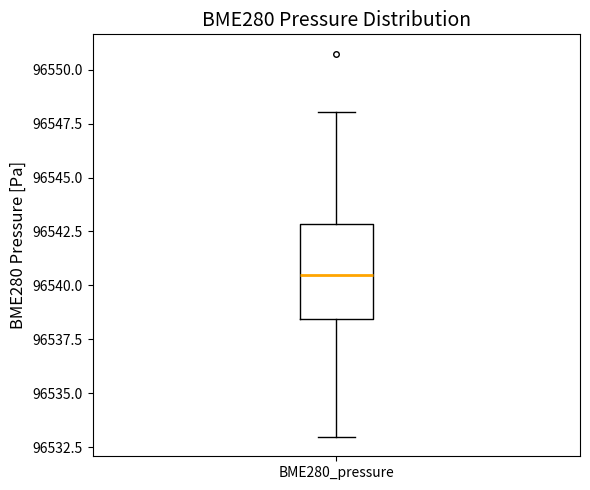

Read this box plot against the y-axis: the position of the median line, the range covered by the box, and the ends of both whiskers. The values are not printed on the chart, so give them approximately, as read against the axis.

median 96540.5, box 96538.5 to 96543.0, whiskers 96533.0 to 96548.0